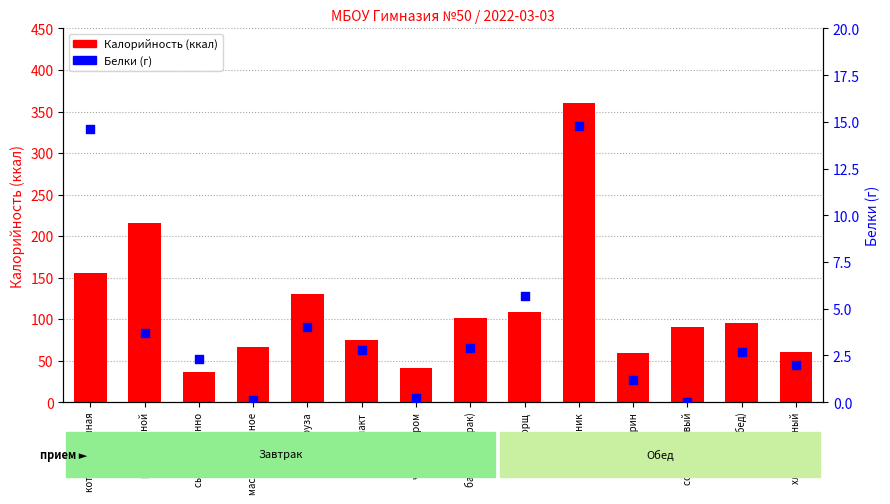

What is the total value across all series at сок фруктовый?

90.0